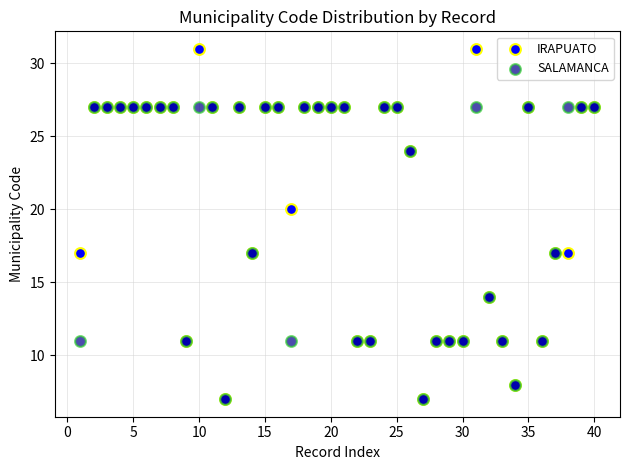

Across all series, what Y value is closest to 19?

20